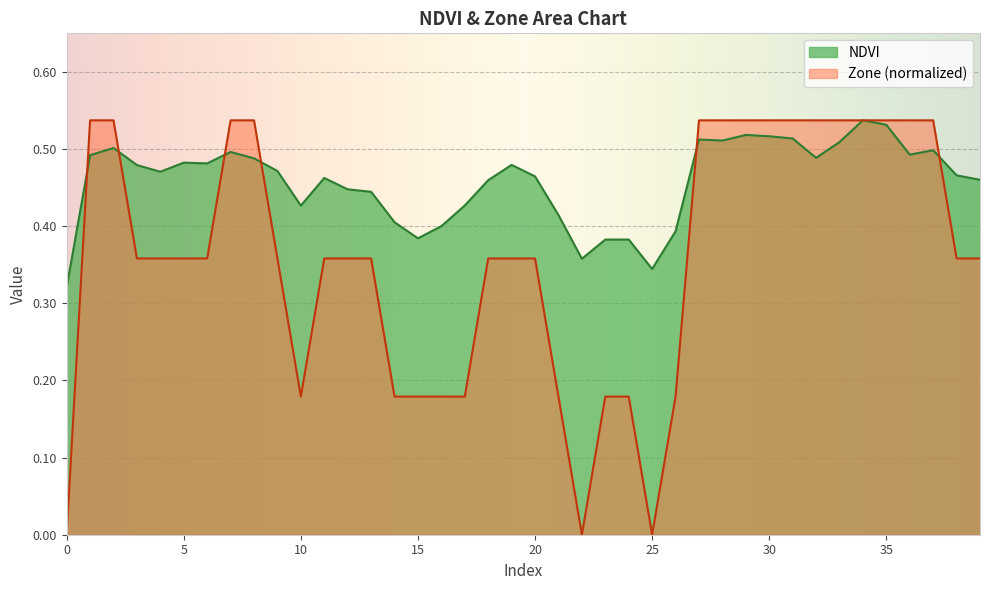

Is it true that NDVI equals 0.8 at 28?

False